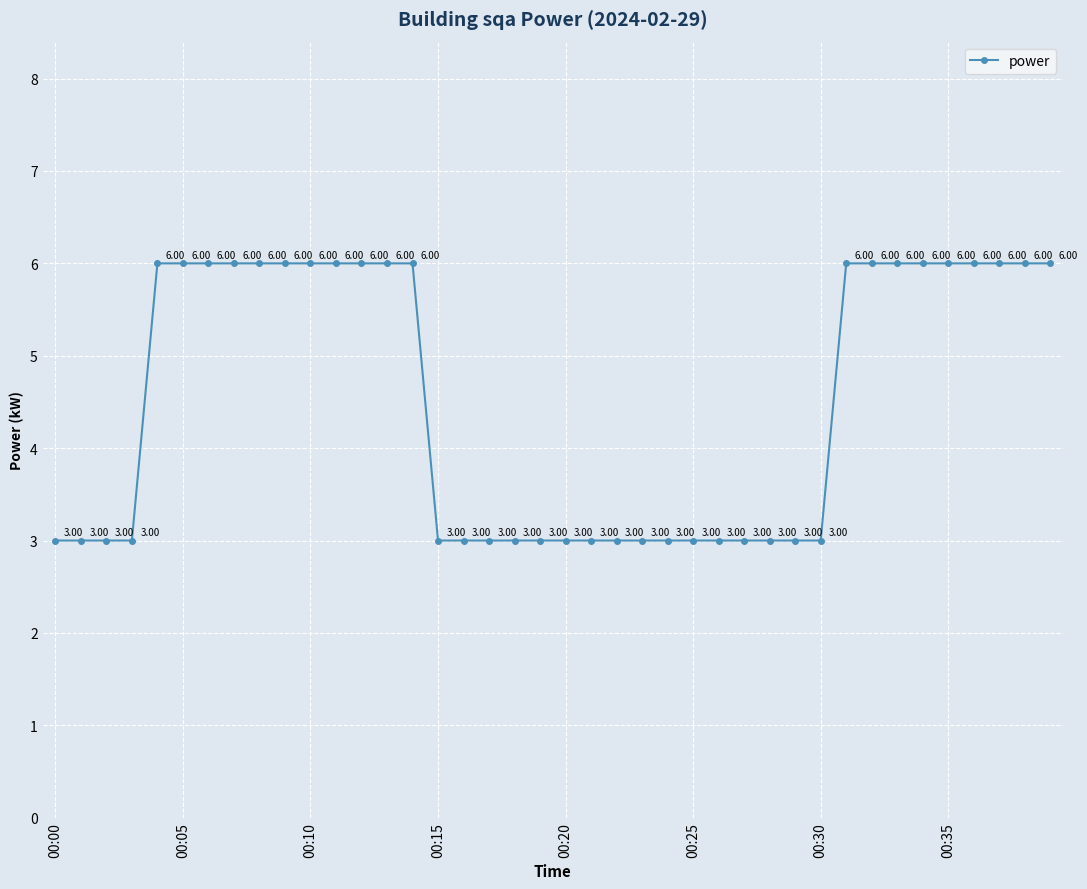

What is the sum of all values?

180